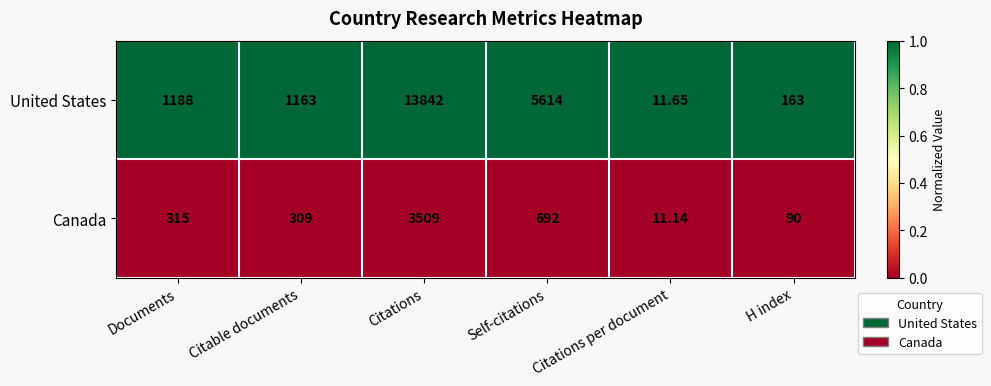

Count the number of categories in the chart.

6